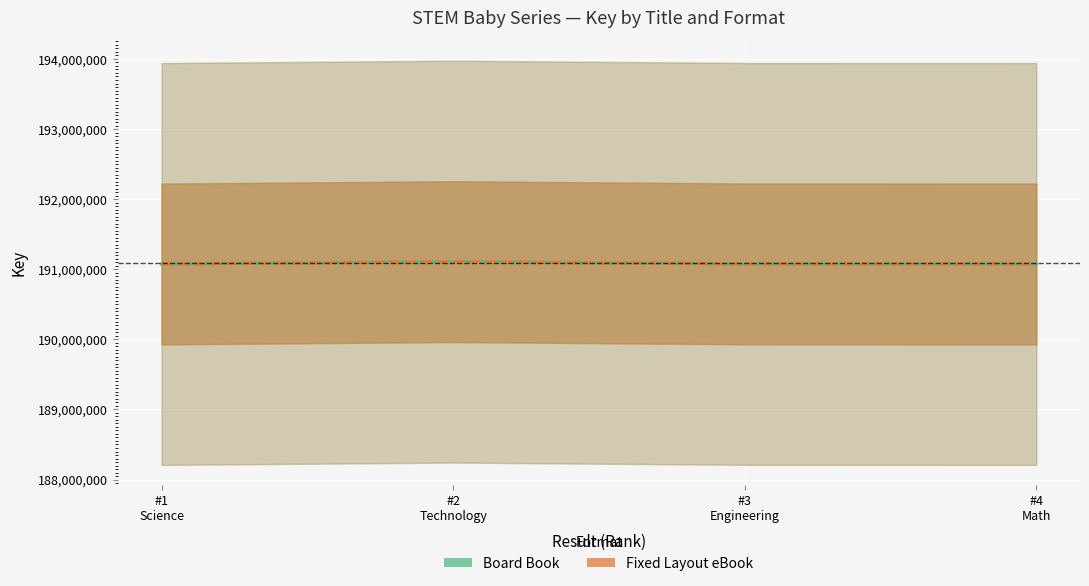

Which category has the highest value in the Board Book series?

#2
Technology